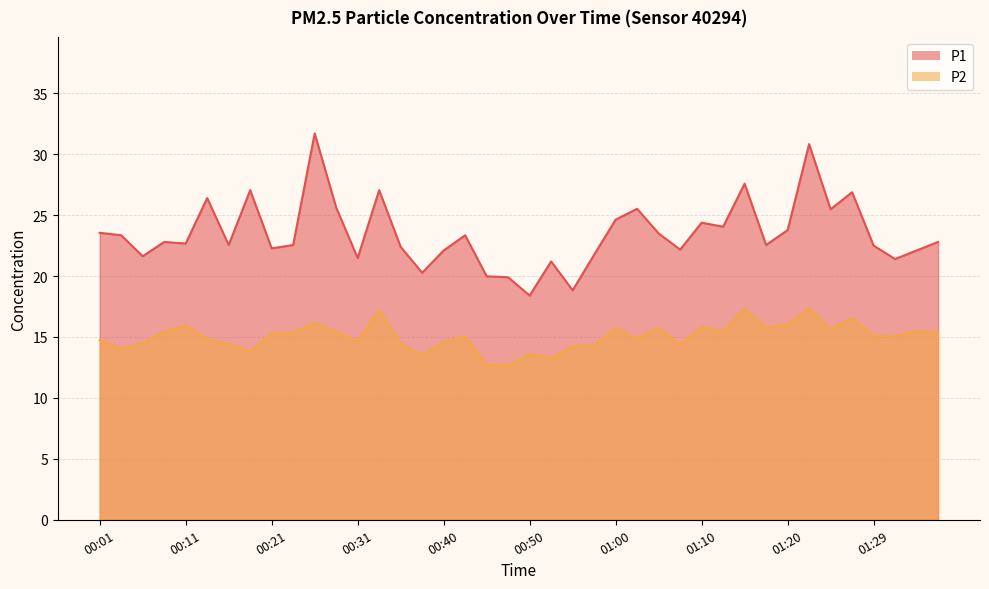

Reading left to right, what are all the values shown in this chart?

P1: 00:01=23.6	00:03=23.4	00:06=21.6	00:08=22.8	00:11=22.7	00:13=26.4	00:16=22.6	00:18=27.1	00:21=22.3	00:23=22.6	00:26=31.7	00:28=25.6	00:31=21.5	00:33=27.1	00:35=22.4	00:38=20.3	00:40=22.1	00:43=23.4	00:45=20.0	00:48=19.9	00:50=18.4	00:53=21.2	00:55=18.8	00:58=21.8	01:00=24.6	01:02=25.5	01:05=23.5	01:07=22.2	01:10=24.4	01:12=24.1	01:15=27.6	01:17=22.6	01:20=23.8	01:22=30.8	01:24=25.5	01:27=26.9	01:29=22.5	01:32=21.4	01:34=22.1	01:37=22.8
P2: 00:01=14.7	00:03=14.0	00:06=14.5	00:08=15.4	00:11=15.9	00:13=14.8	00:16=14.4	00:18=13.8	00:21=15.3	00:23=15.4	00:26=16.1	00:28=15.4	00:31=14.6	00:33=17.2	00:35=14.4	00:38=13.5	00:40=14.6	00:43=15.1	00:45=12.7	00:48=12.7	00:50=13.6	00:53=13.3	00:55=14.2	00:58=14.3	01:00=15.7	01:02=14.8	01:05=15.7	01:07=14.3	01:10=15.8	01:12=15.4	01:15=17.3	01:17=15.8	01:20=16.0	01:22=17.3	01:24=15.7	01:27=16.5	01:29=15.1	01:32=15.1	01:34=15.5	01:37=15.3